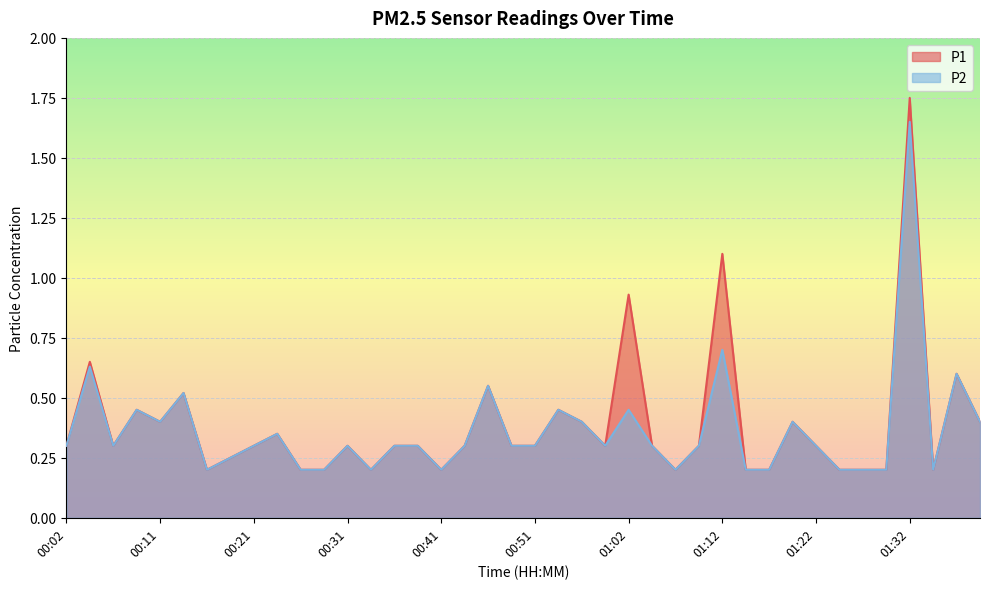

True or false: P1 has more than 0 points higher than both neighbors.

True